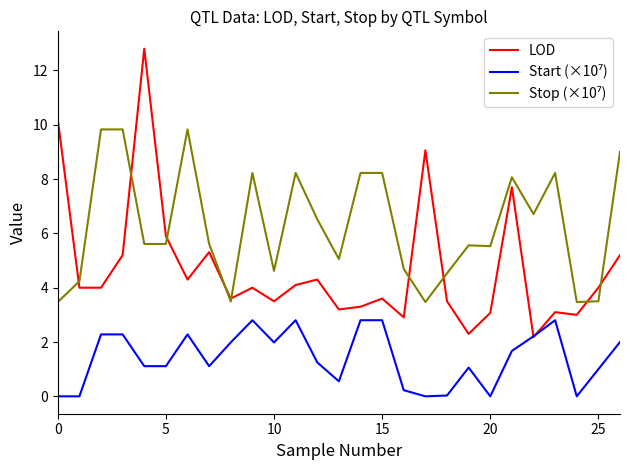

What is the minimum value for LOD?

2.2